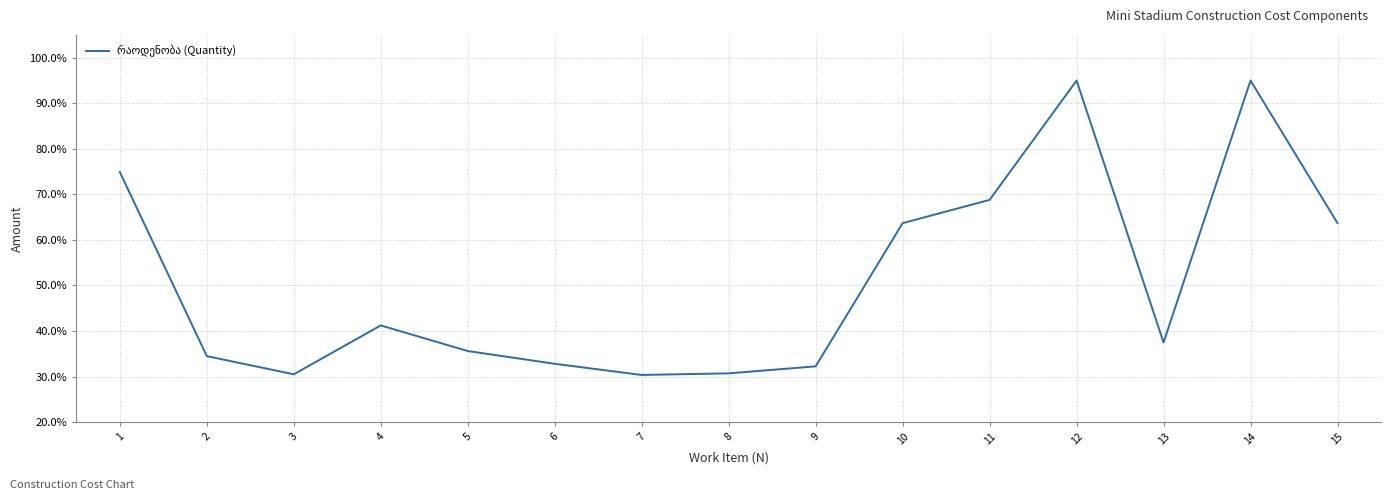

What value does the data have at 8?

30.7